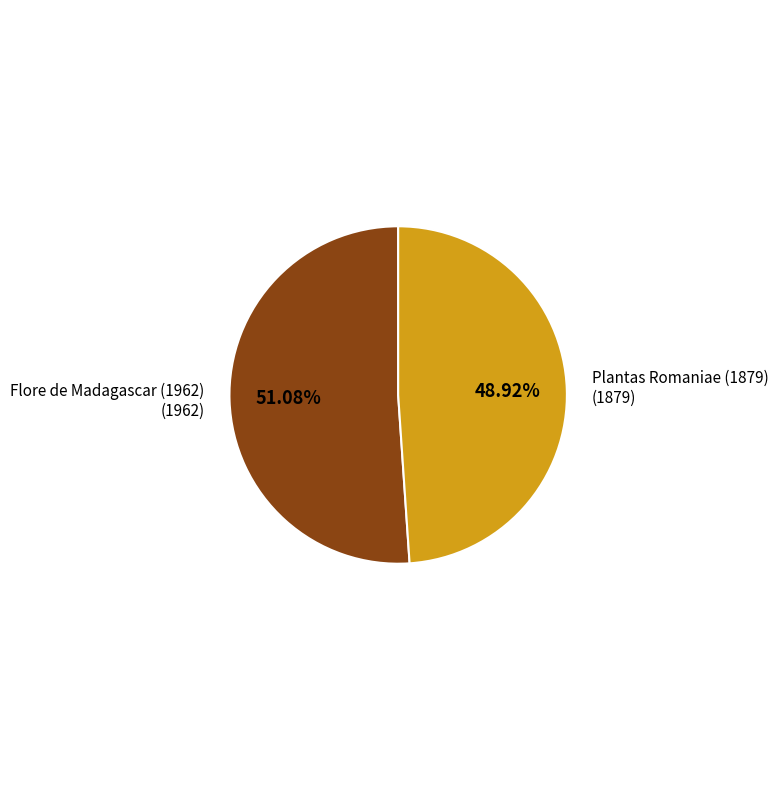

Which category has the biggest portion of the pie?

Flore de Madagascar (1962)